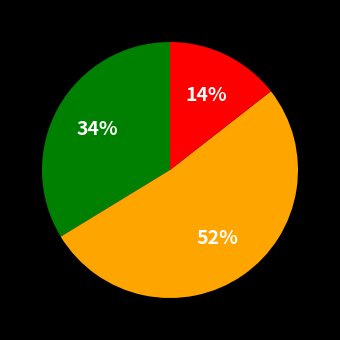

Is there a majority slice in this chart?

Yes